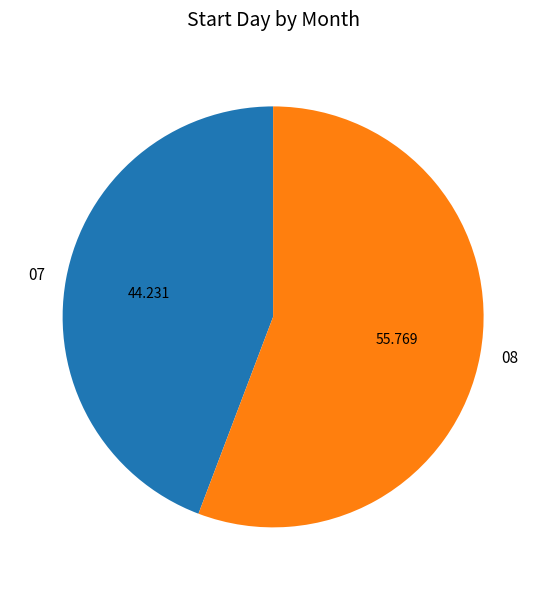

Combined, do 08 and 07 account for over 50%?

Yes